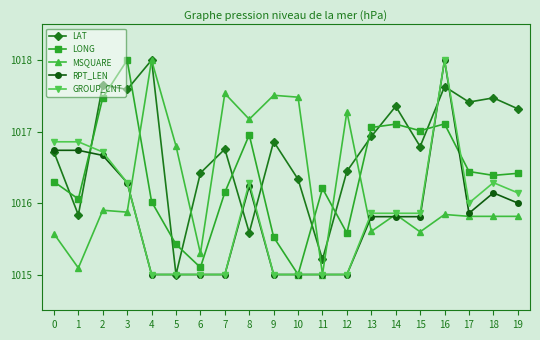

What is the spread (max minus min) of values at 14?

1.5